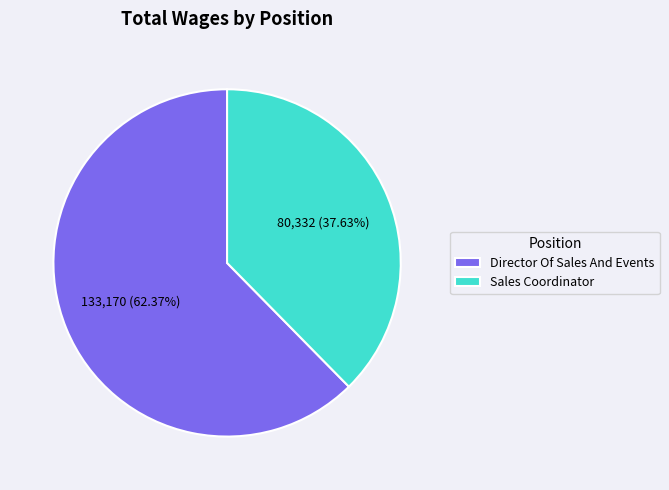

Count the number of slices in the pie.

2